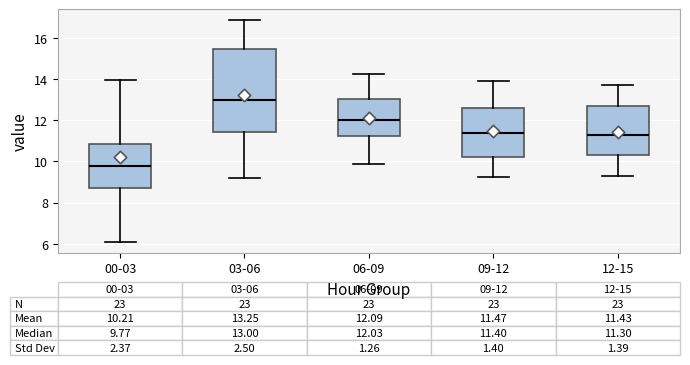

Comparing the boxes themselves (not the whiskers), which one is the tallest?

03-06